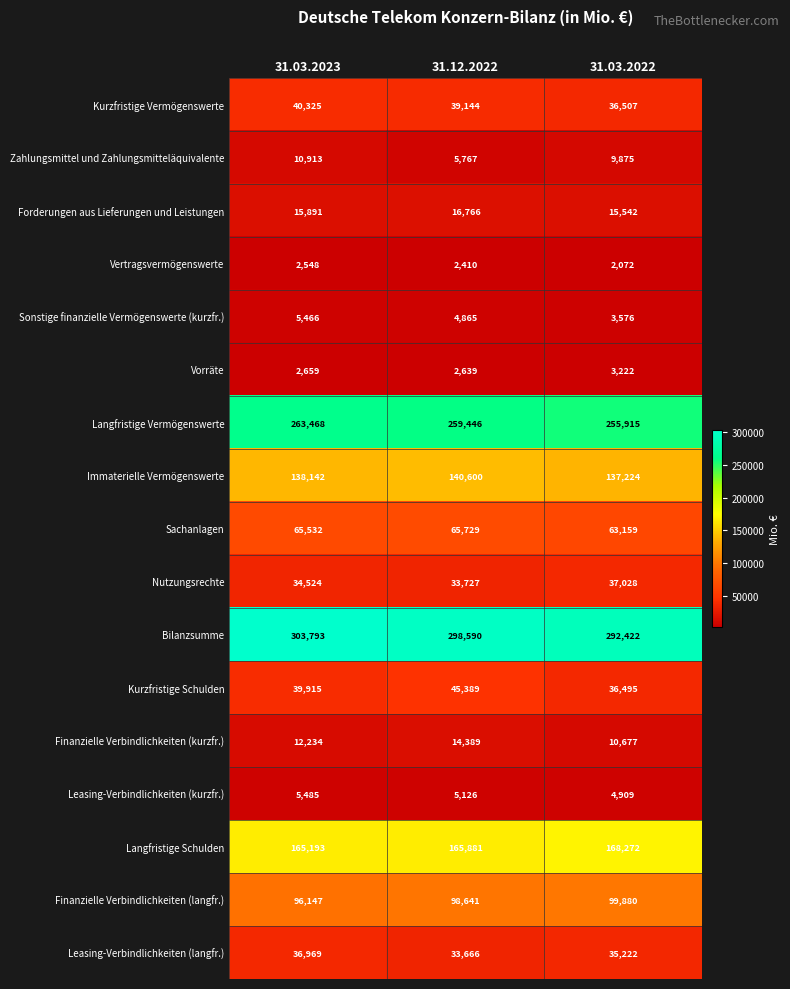

What is the total value across all series at 31.03.2022?

1211997